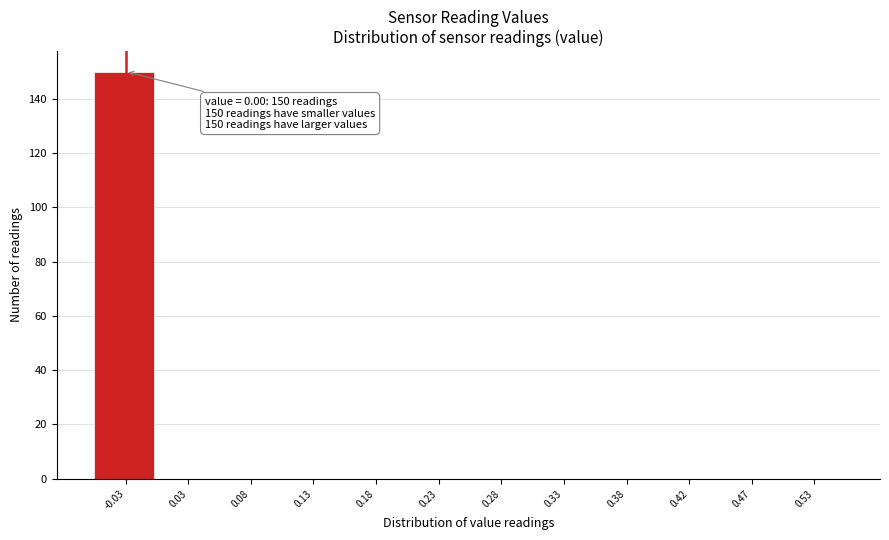

Reading left to right, extract all data points from this chart.

-0.03=150	0.03=0	0.08=0	0.13=0	0.18=0	0.23=0	0.28=0	0.33=0	0.38=0	0.42=0	0.47=0	0.53=0